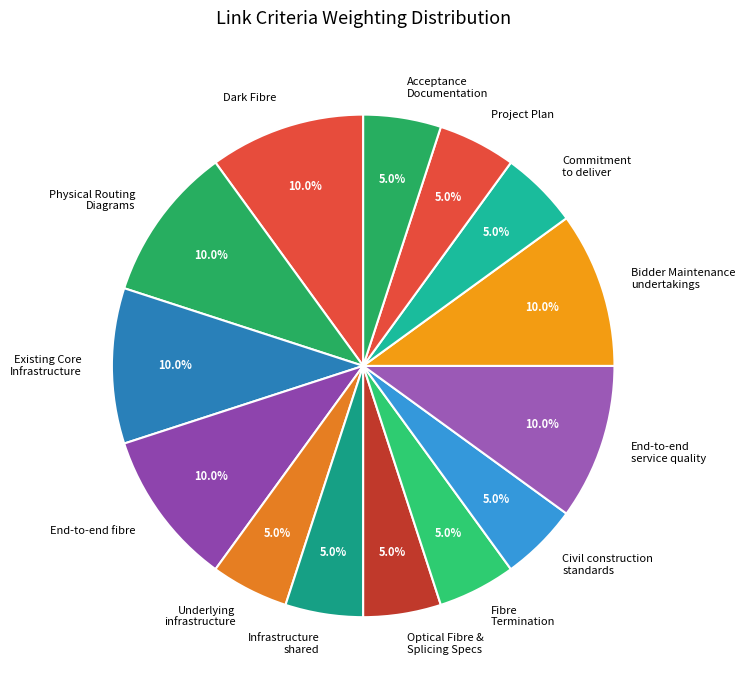

How many segments does this pie chart have?

14